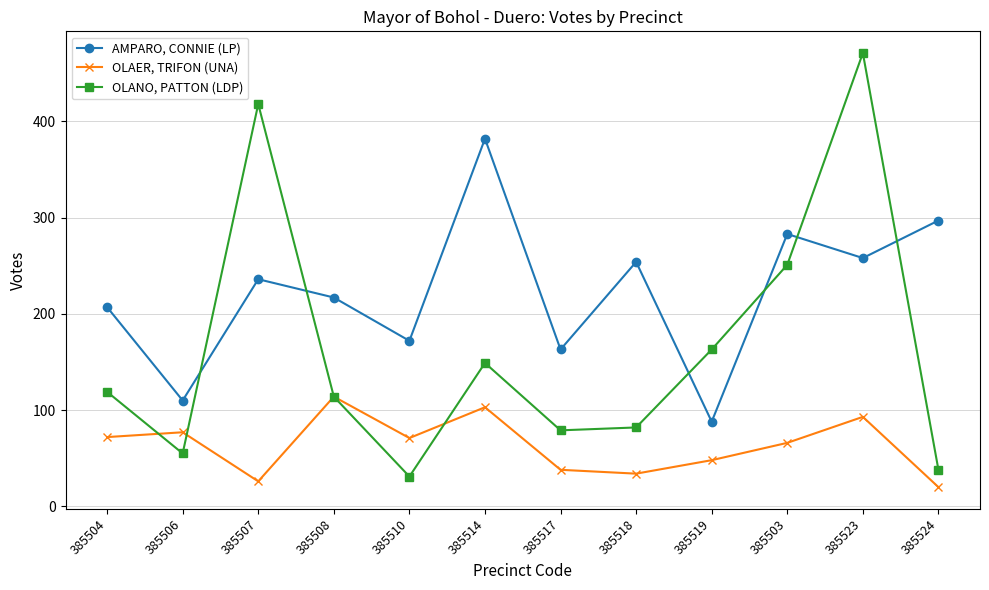

What is the sum of the AMPARO, CONNIE (LP) values at 385517 and 385507?

399